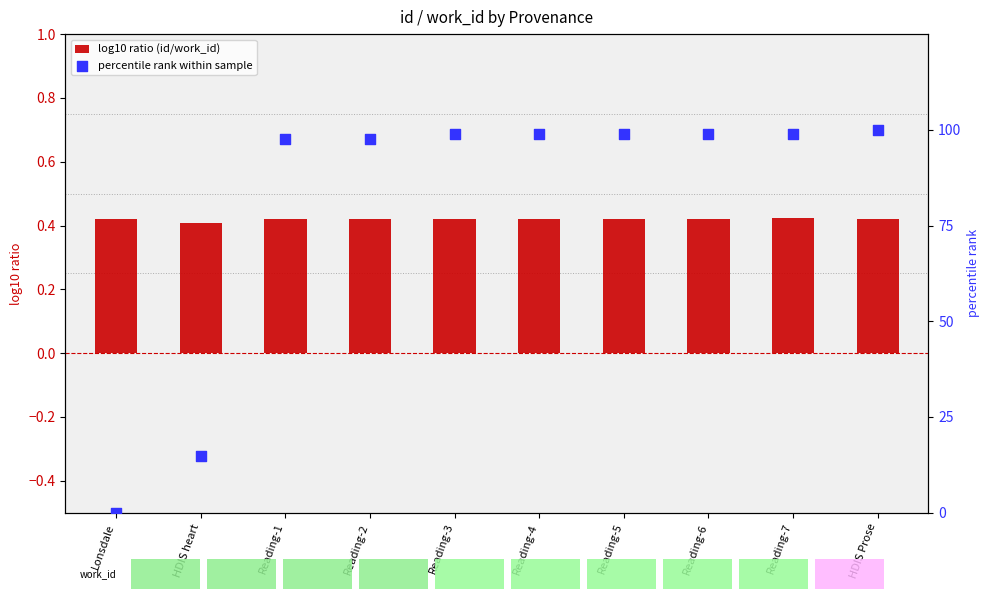

At how many categories does at least one series exceed 20?

8